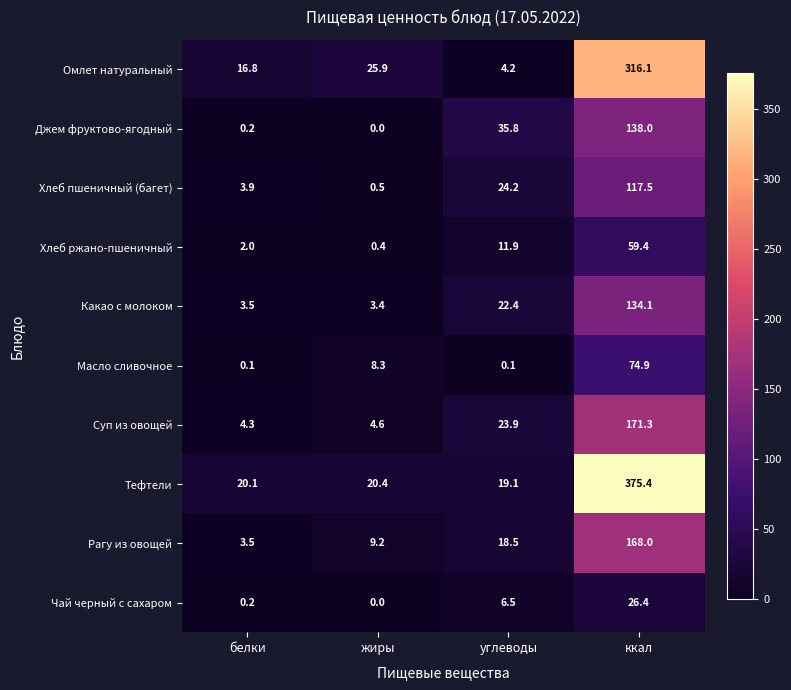

List the series in order of their peak value, highest first.

Тефтели, Омлет натуральный, Суп из овощей, Рагу из овощей, Джем фруктово-ягодный, Какао с молоком, Хлеб пшеничный (багет), Масло сливочное, Хлеб ржано-пшеничный, Чай черный с сахаром